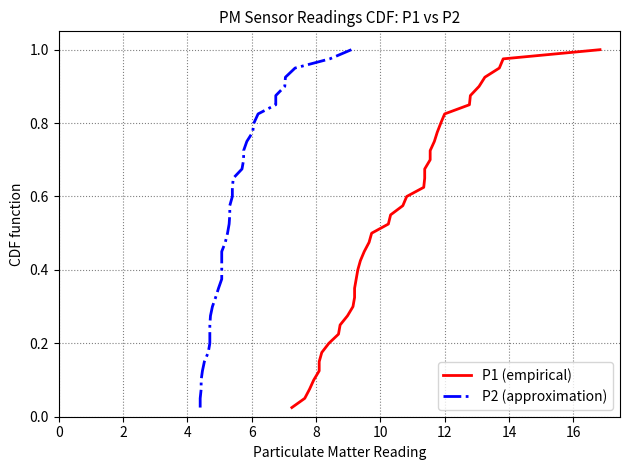

Is the value of P1 (empirical) at 33 greater than the value of P2 (approximation) at 20?

Yes